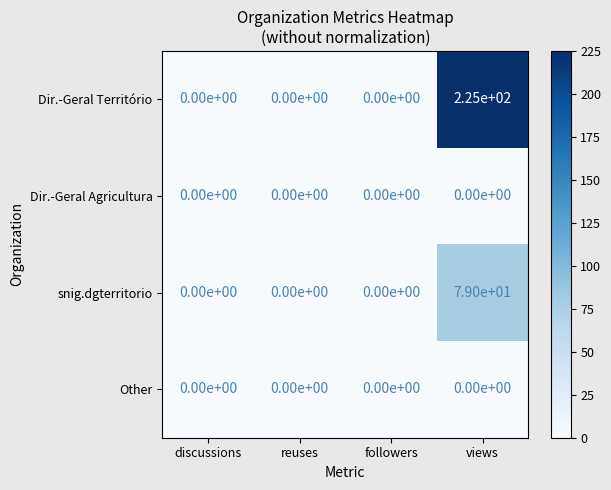

What is the maximum value shown in the chart?

225